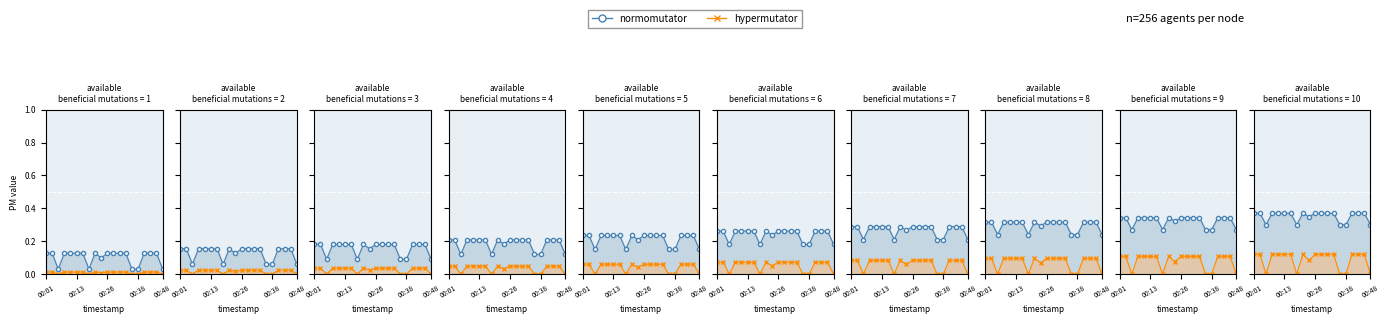

What position from the left is 00:48?

5